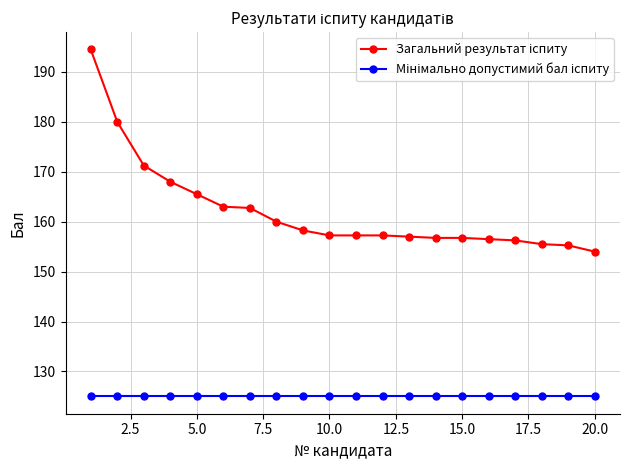

At how many categories does at least one series exceed 147?

20